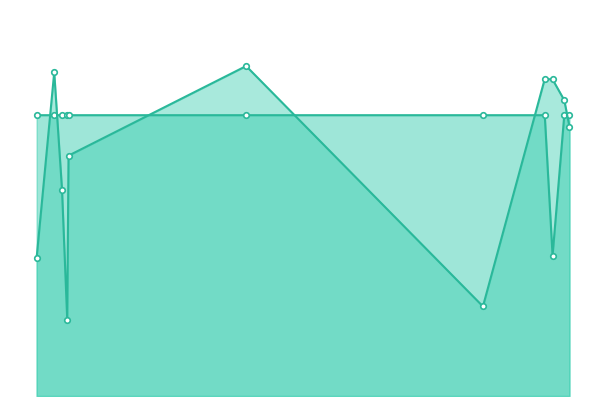

Between 2021-07 and 2023-07, which series saw the biggest shift?

DME (scaled)